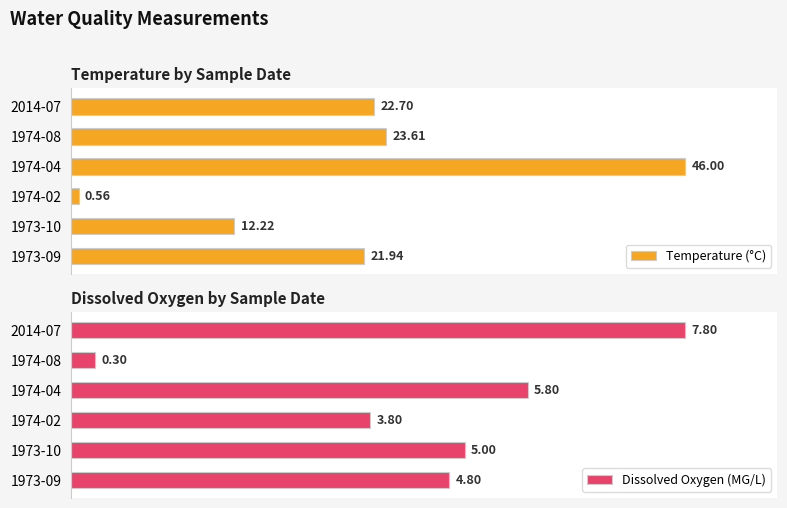

The value of Dissolved Oxygen (MG/L) at 1974-04 is 5.8. True or false?

True